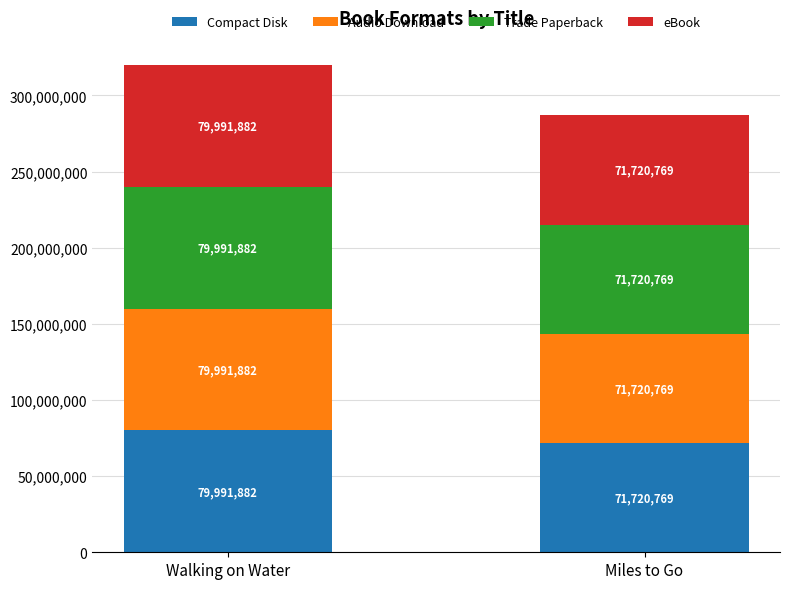

Reading left to right, list the values for the Compact Disk series.

79991882	71720769